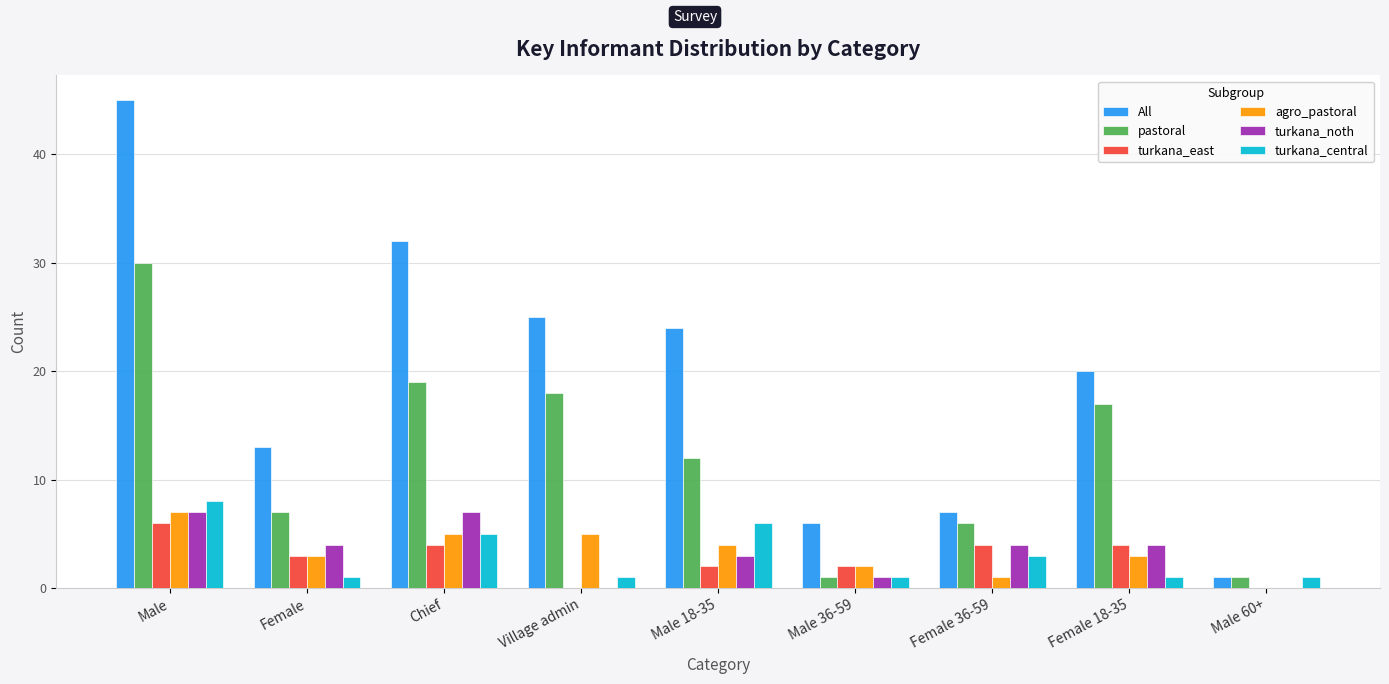

Is it true that turkana_east equals 4 at Female 18-35?

True